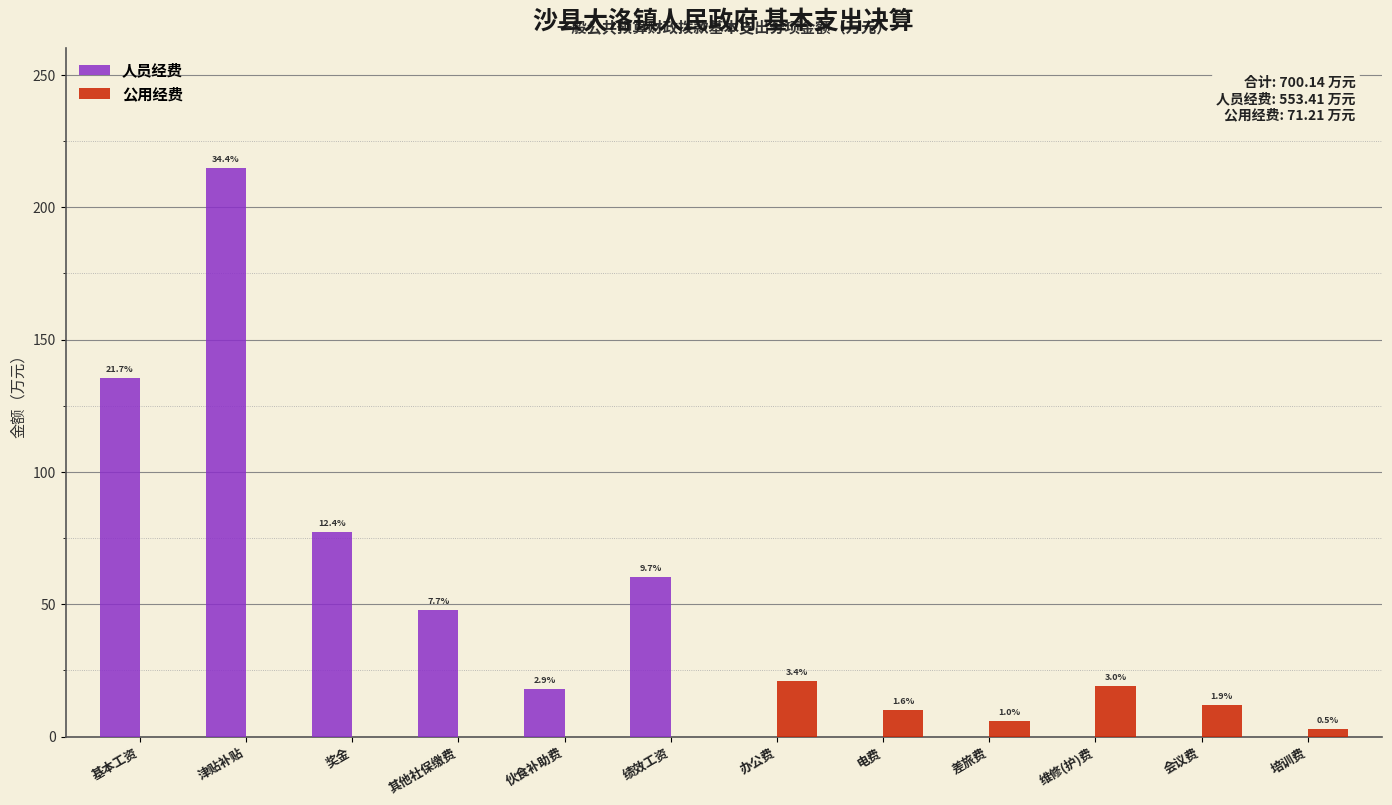

What are all the series names shown in the legend?

人员经费, 公用经费